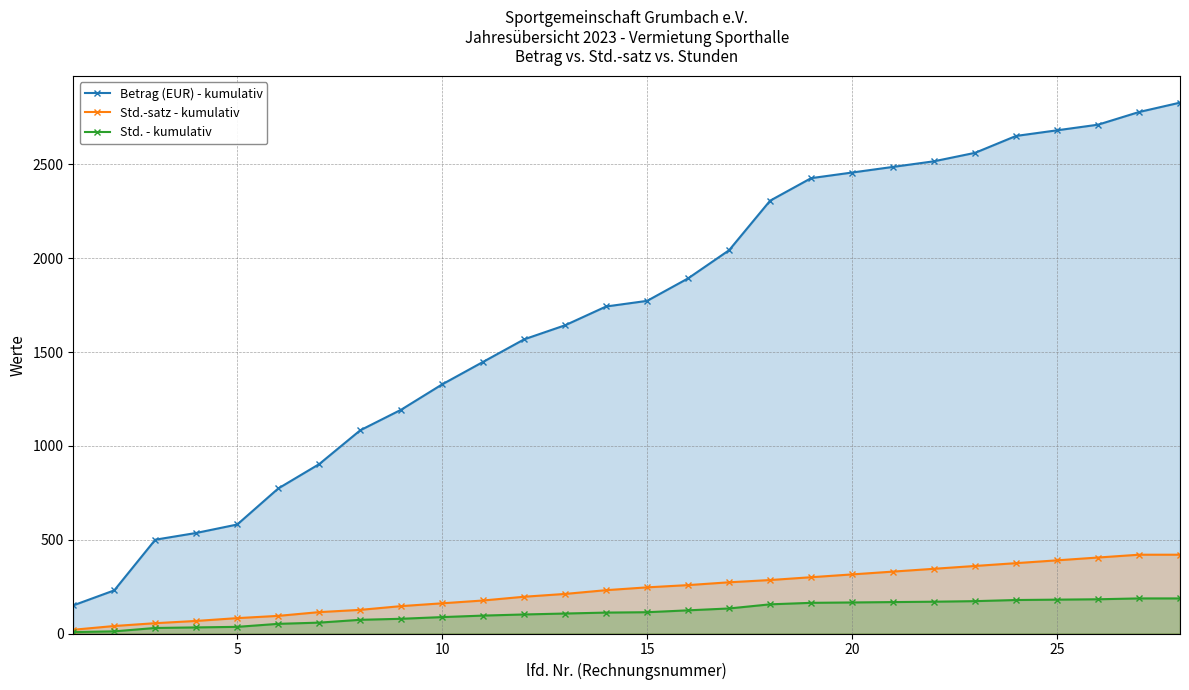

Does the chart display data point markers on the line(s)?

Yes